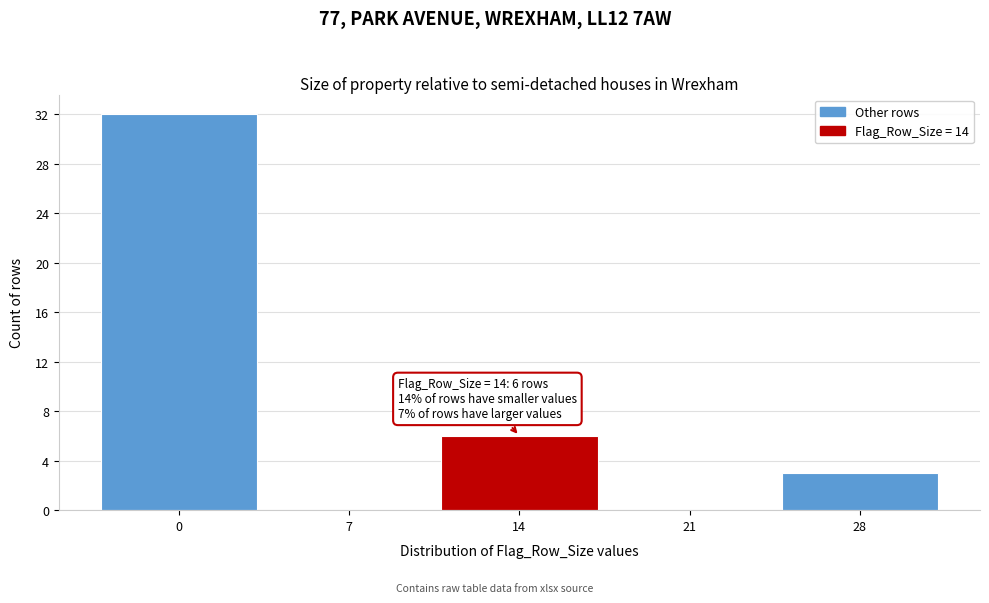

Reading left to right, list all the values displayed in this chart.

0=32	7=0	14=6	21=0	28=3